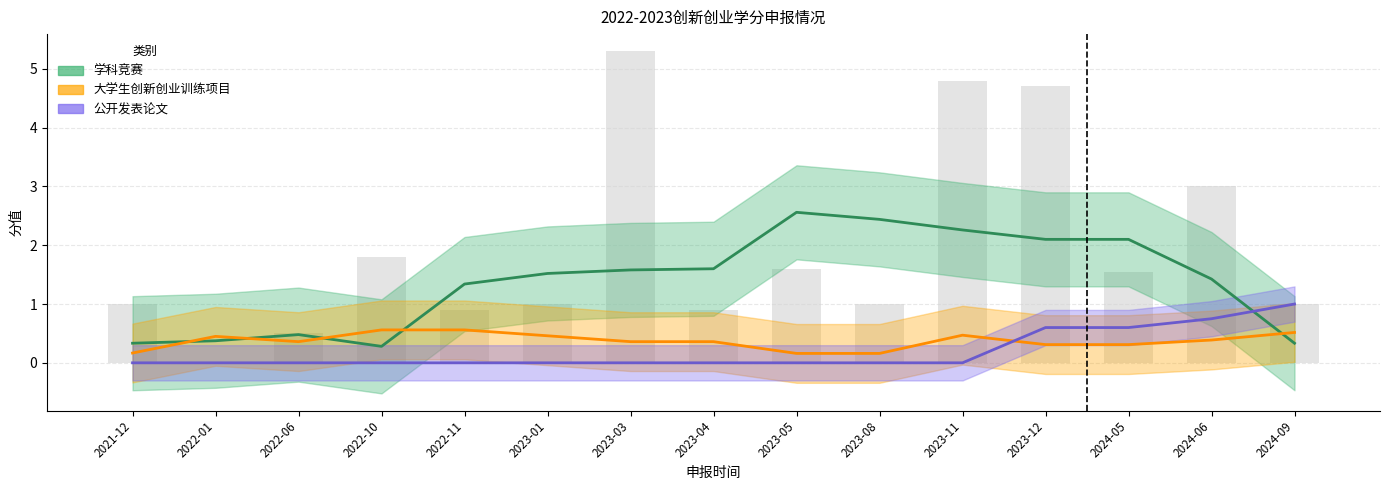

At which label does 公开发表论文 reach its peak?

2024-09